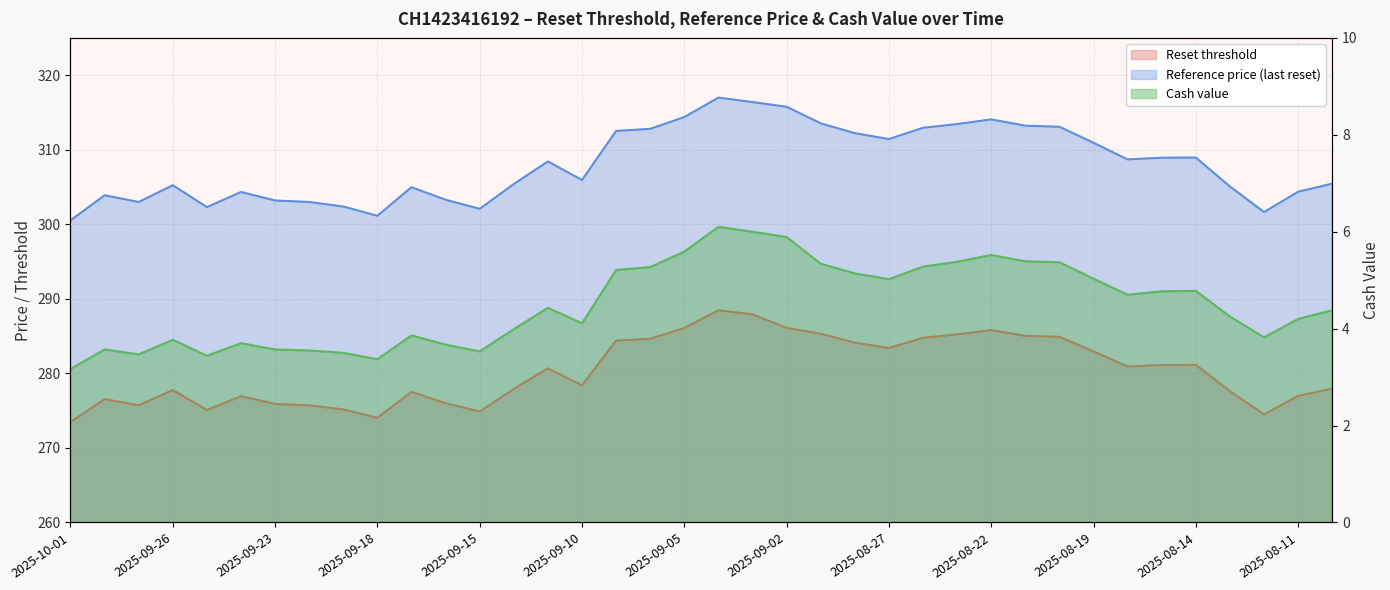

True or false: Reference price (last reset) has more than 2 points higher than both neighbors.

True